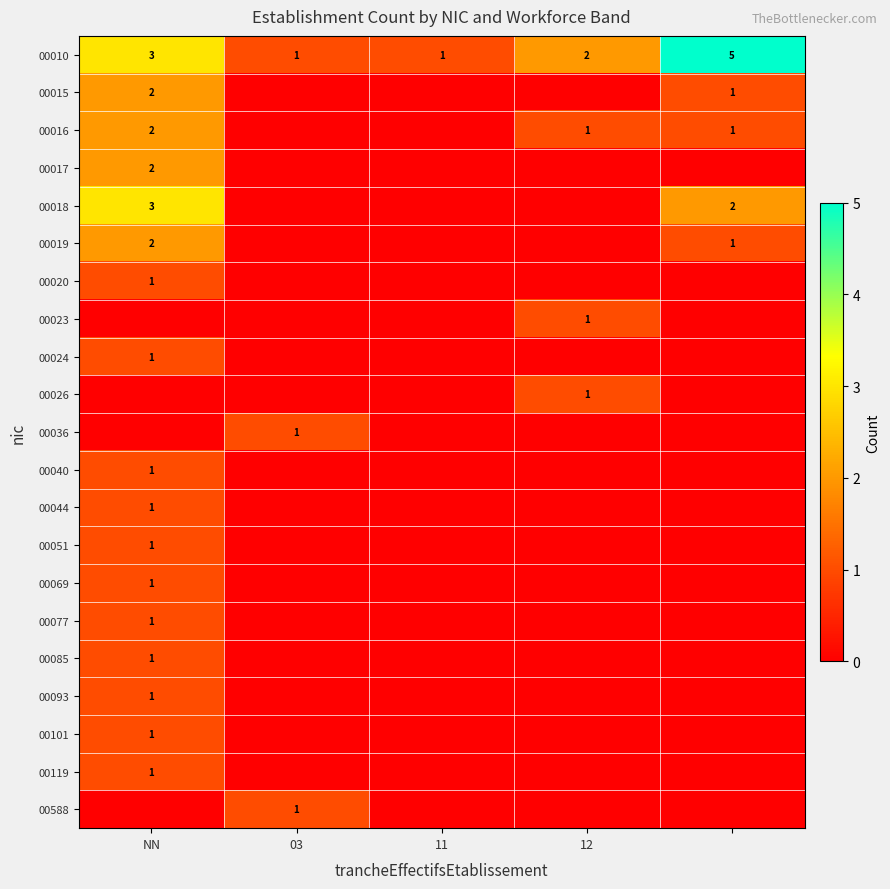

The 00010 series shows 2 at 12. True or false?

True